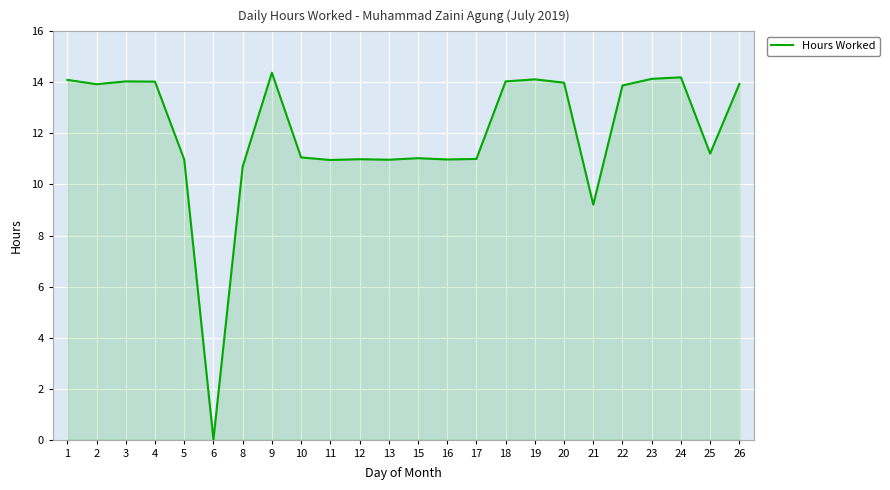

What is the change in value from 21 to 23?

+4.9